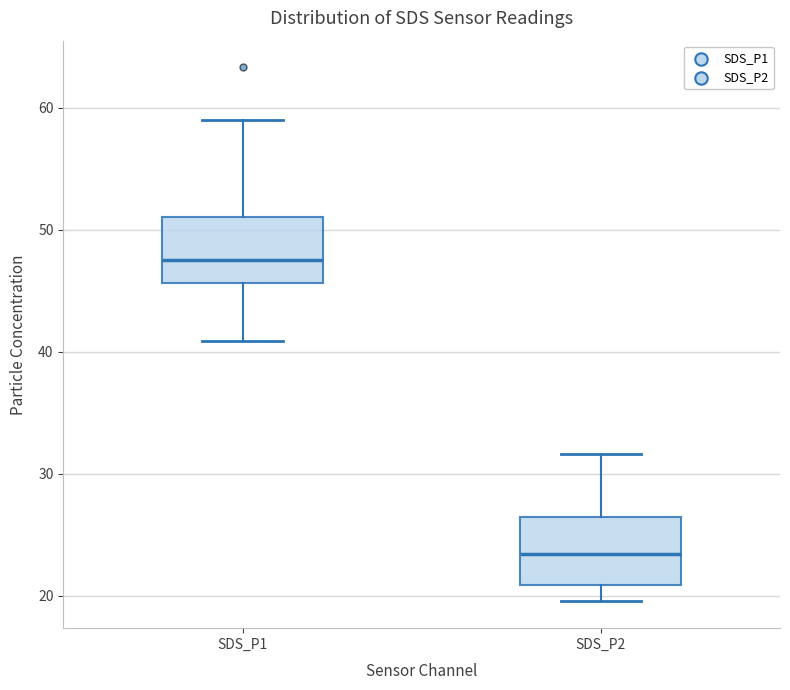

Which box's median line is the lowest?

SDS_P2